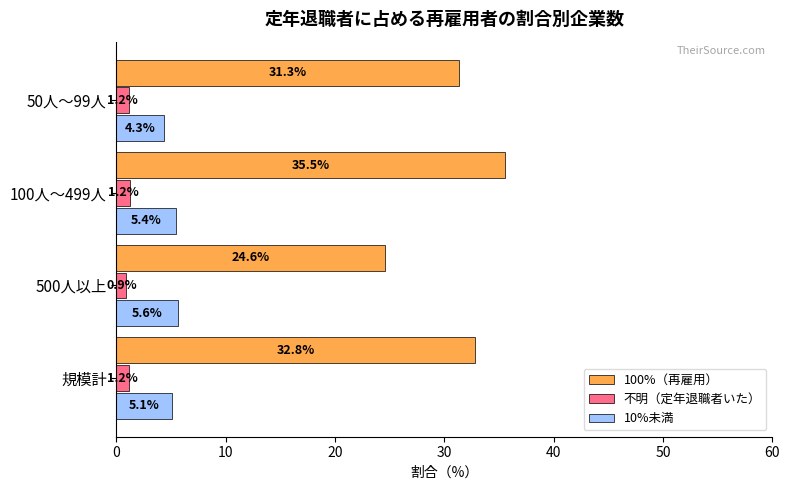

At which category does the chart reach its peak across all series?

100人～499人